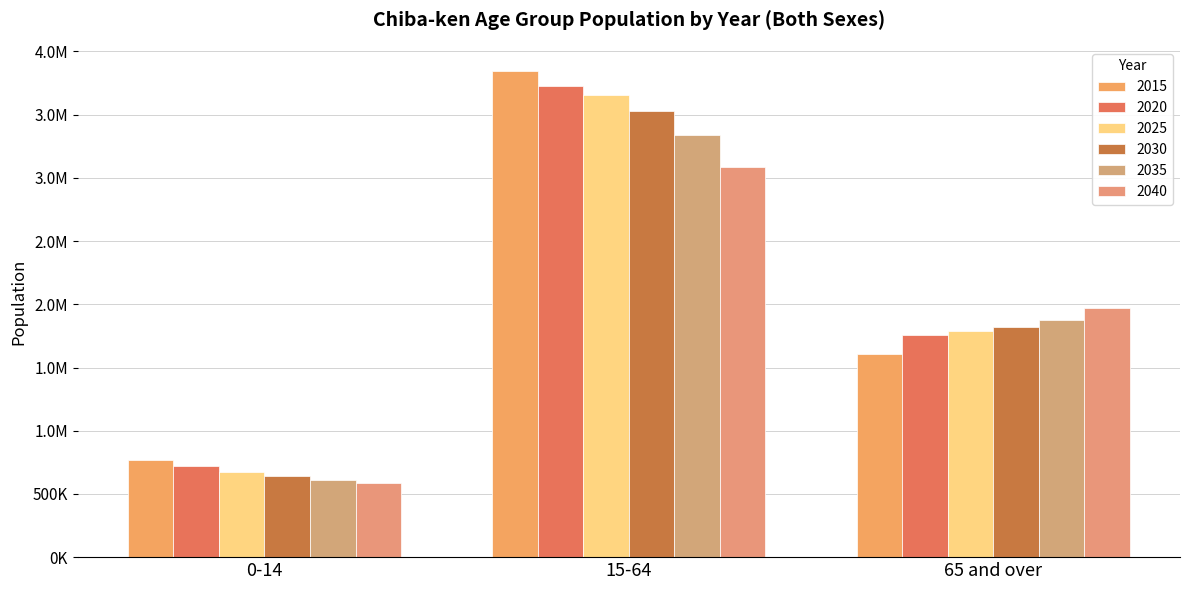

What is the minimum value for 2030?

638821